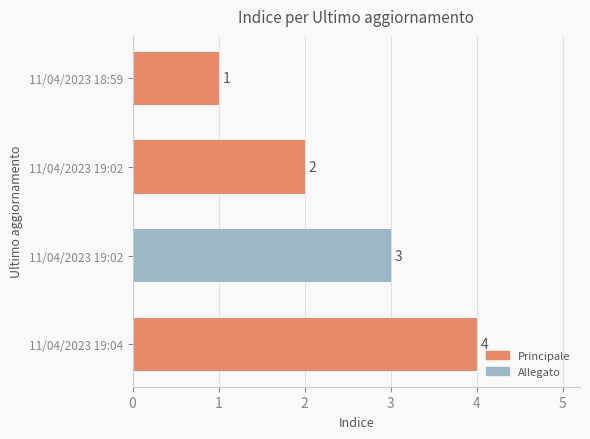

Count the number of data series in this chart.

1